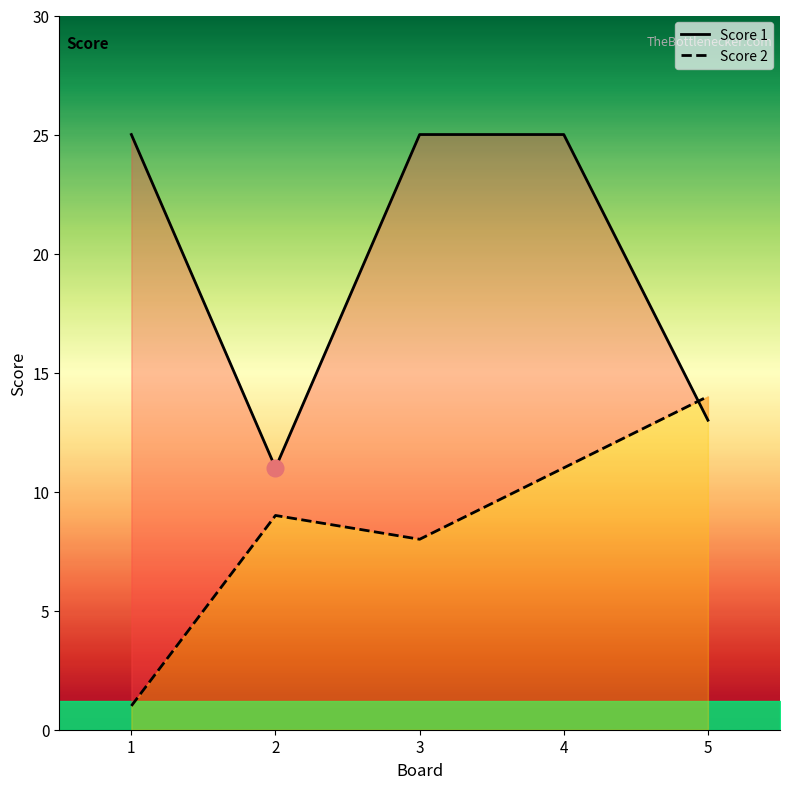

Count the number of data series in this chart.

2